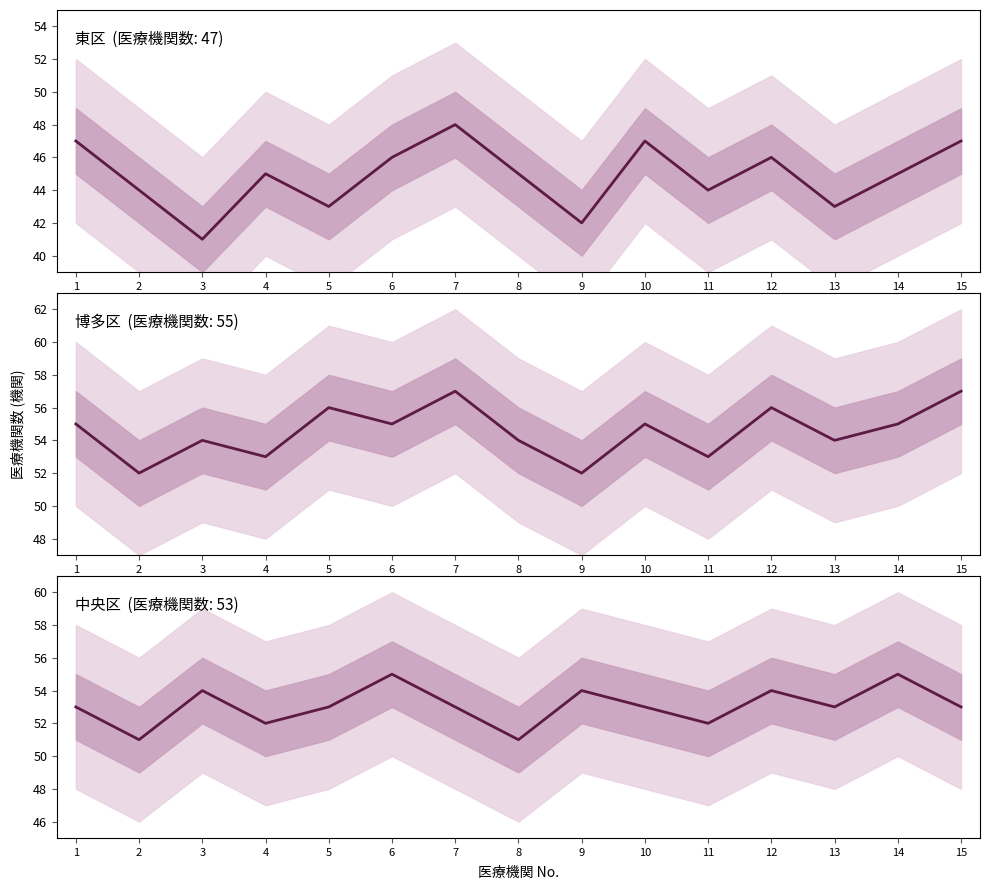

Reading left to right, what are all the values shown in this chart?

東区: 1=47	2=44	3=41	4=45	5=43	6=46	7=48	8=45	9=42	10=47	11=44	12=46	13=43	14=45	15=47
博多区: 1=55	2=52	3=54	4=53	5=56	6=55	7=57	8=54	9=52	10=55	11=53	12=56	13=54	14=55	15=57
中央区: 1=53	2=51	3=54	4=52	5=53	6=55	7=53	8=51	9=54	10=53	11=52	12=54	13=53	14=55	15=53